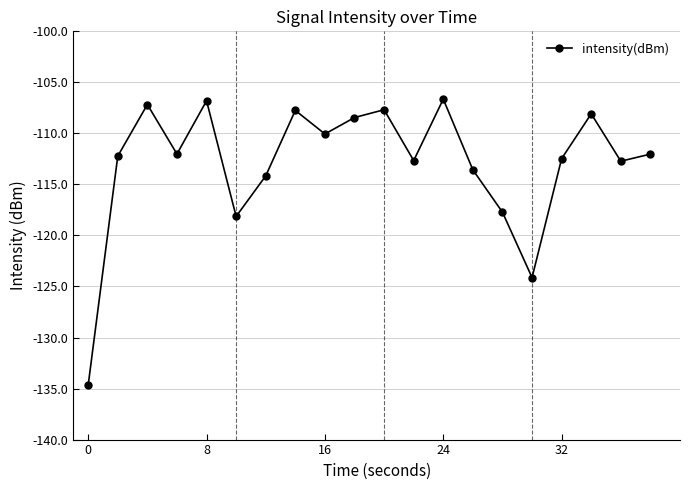

How many series are shown in this chart?

1